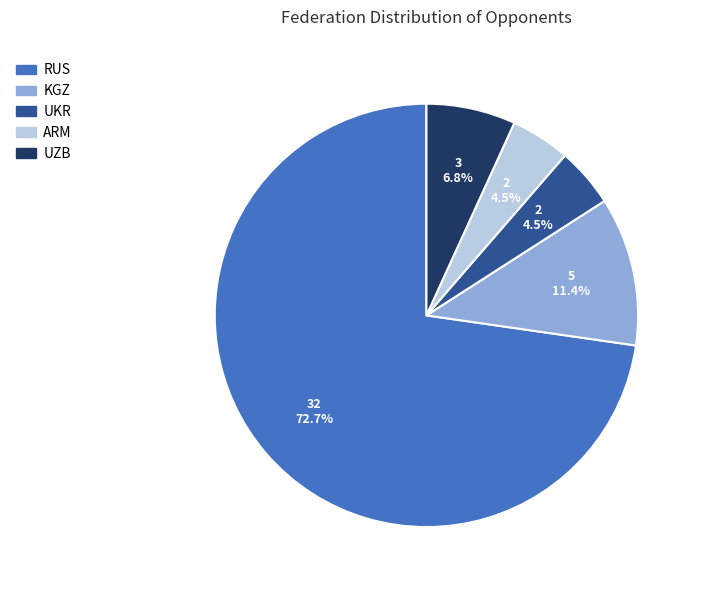

What percentage is NOT represented by UKR?

95.5%